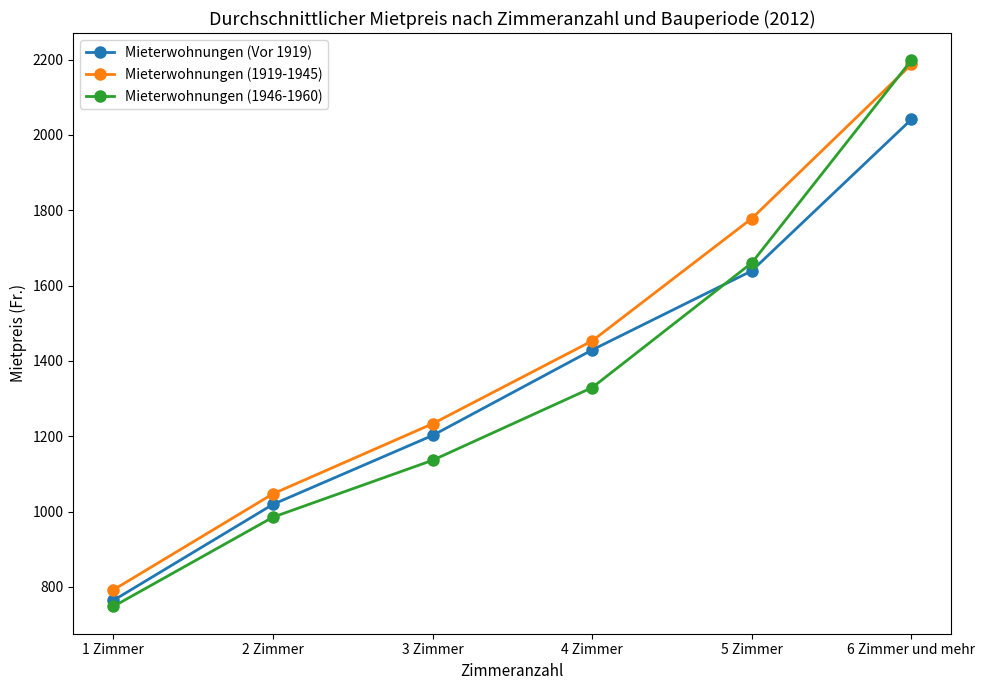

How many Mieterwohnungen (1946-1960) values are between 985 and 1660?

4